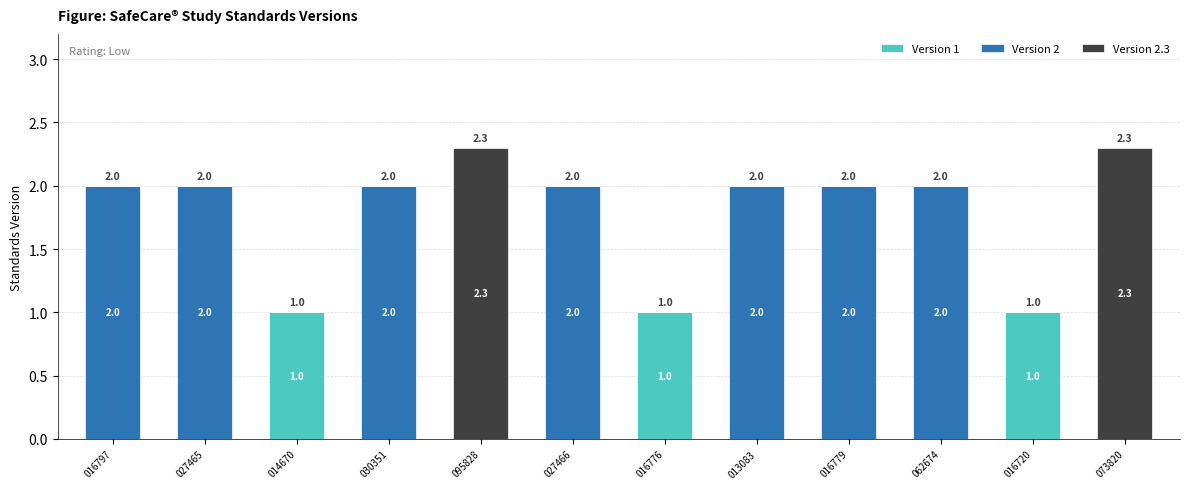

What is the sum of the Version 1 values at 062674 and 016720?

1.0